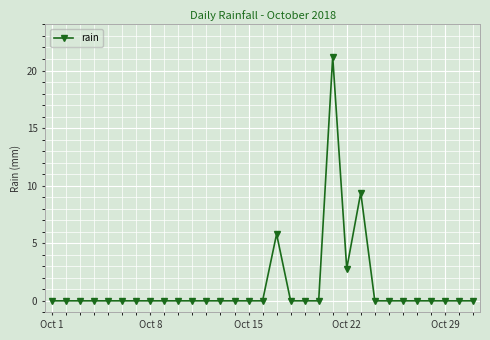

What is the difference between the maximum and minimum values?

21.2